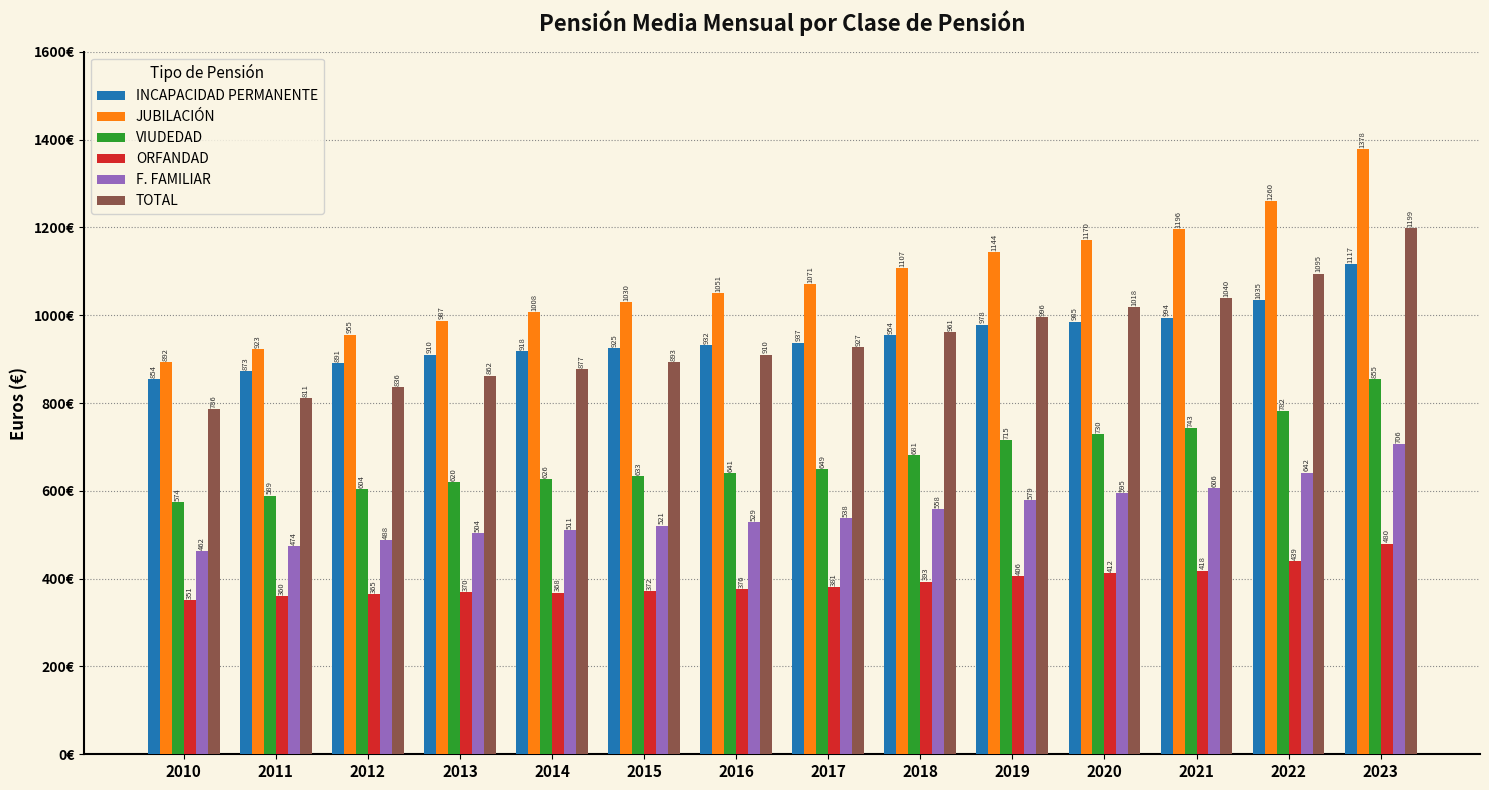

What is the sum of all ORFANDAD values?

5492.2